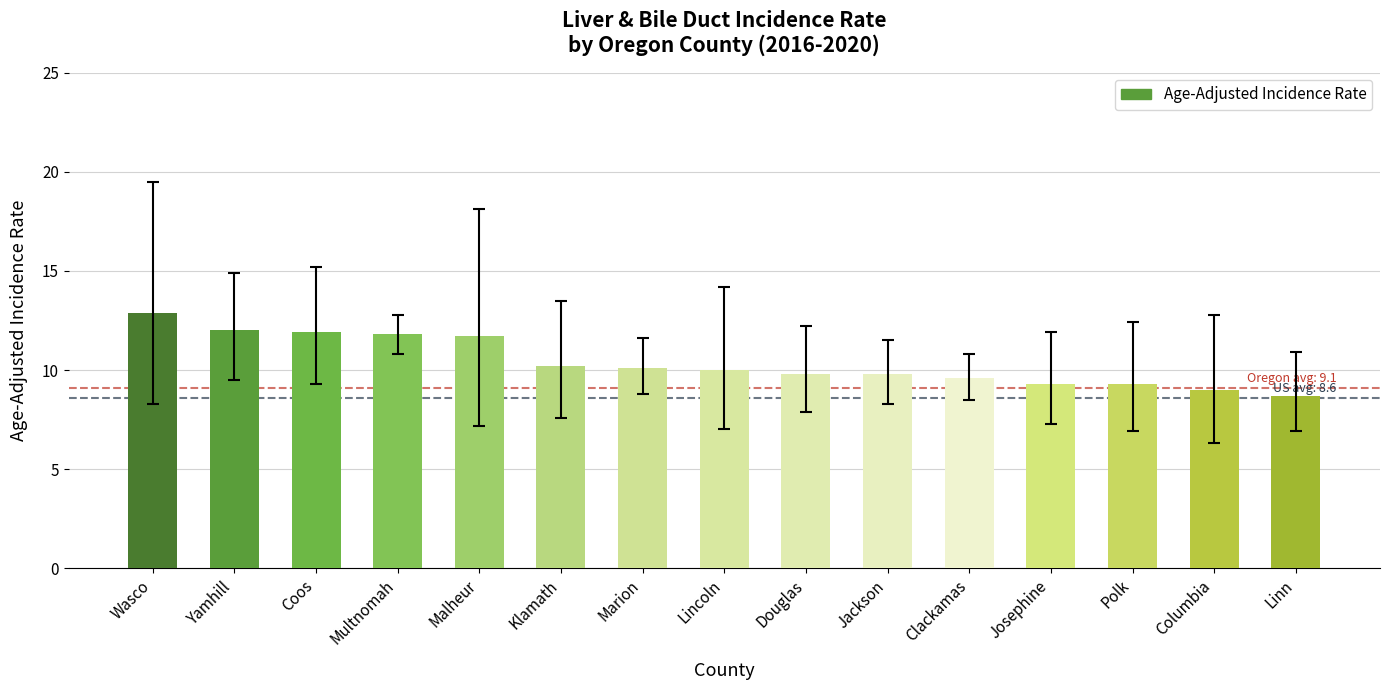

What is the change in value from Multnomah to Columbia?

-2.8